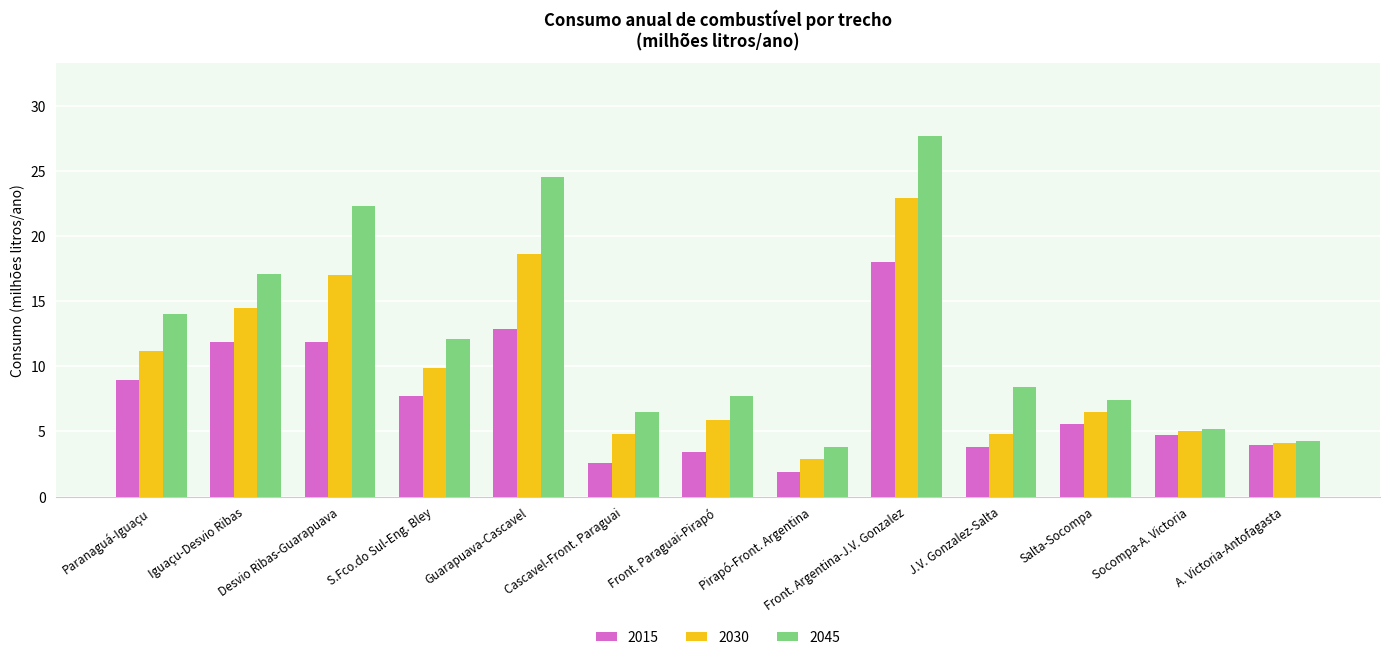

What is the difference between the second highest and second lowest values in the 2045 series?

20.2